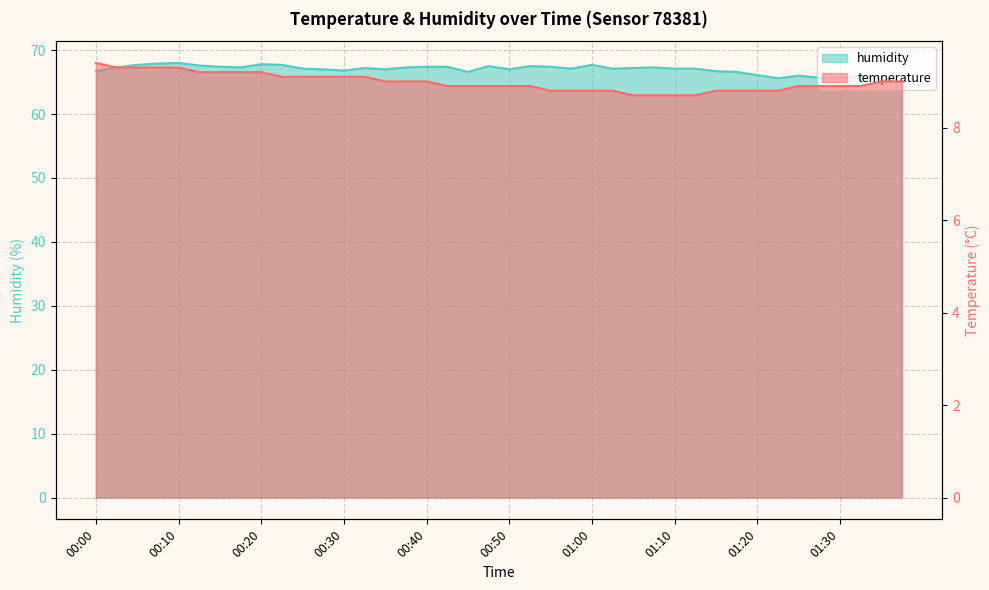

Reading right to left, extract all data points from this chart.

temperature: 9.0	9.0	8.9	8.9	8.9	8.9	8.8	8.8	8.8	8.8	8.7	8.7	8.7	8.7	8.8	8.8	8.8	8.8	8.9	8.9	8.9	8.9	8.9	9.0	9.0	9.0	9.1	9.1	9.1	9.1	9.1	9.2	9.2	9.2	9.2	9.3	9.3	9.3	9.3	9.4
humidity: 65.2	65.5	66.0	65.6	65.7	66.0	65.6	66.1	66.6	66.7	67.1	67.1	67.3	67.2	67.1	67.7	67.1	67.4	67.5	67.0	67.5	66.6	67.4	67.4	67.3	67.0	67.2	66.8	67.0	67.1	67.7	67.8	67.3	67.4	67.6	68.0	67.9	67.7	67.3	66.7